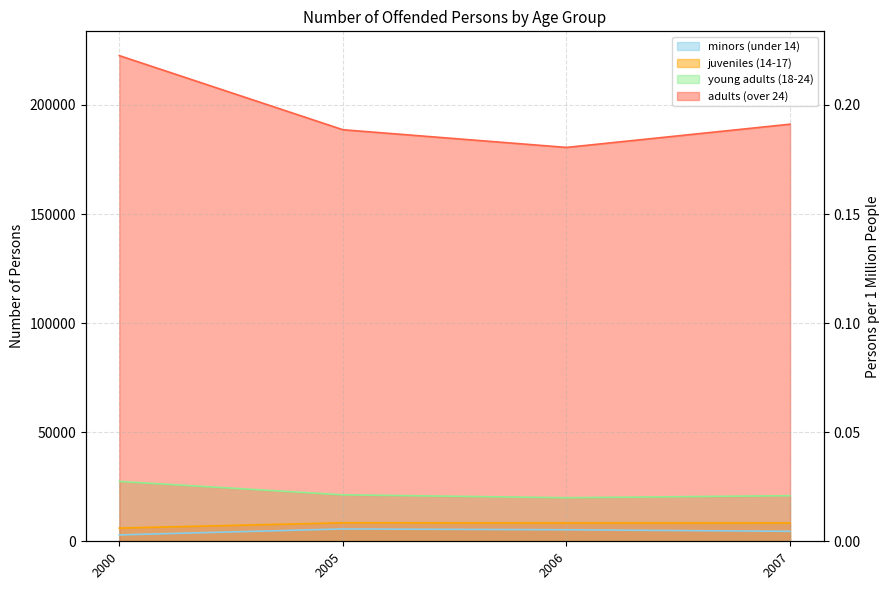

Which label corresponds to the largest value in the chart?

2000